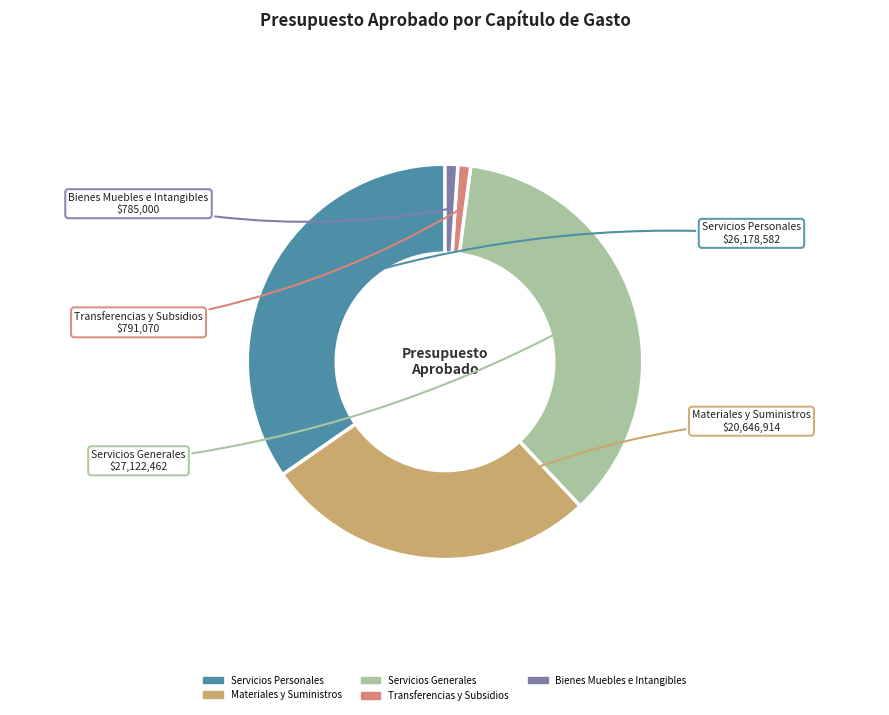

True or false: Transferencias y Subsidios accounts for 11% of the total.

False